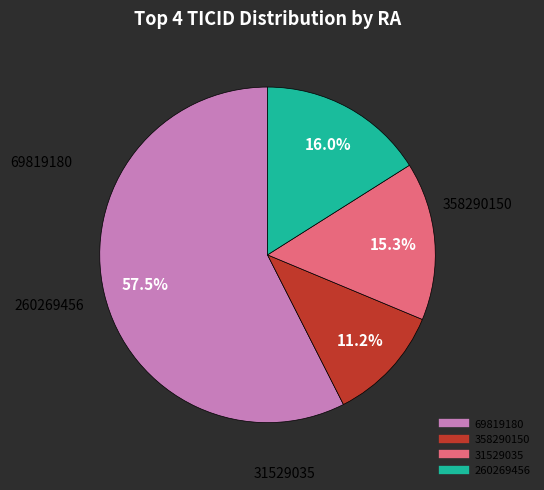

Which slice is the smallest?

358290150